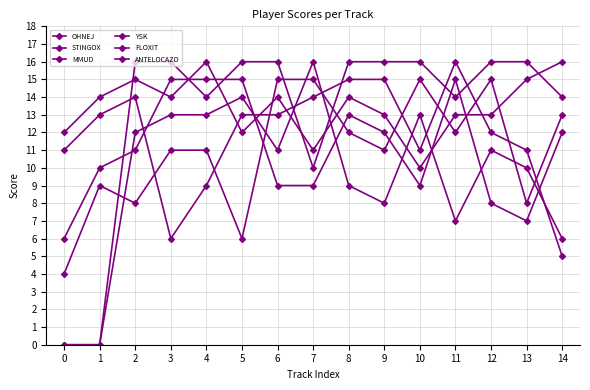

How many series are shown in this chart?

6